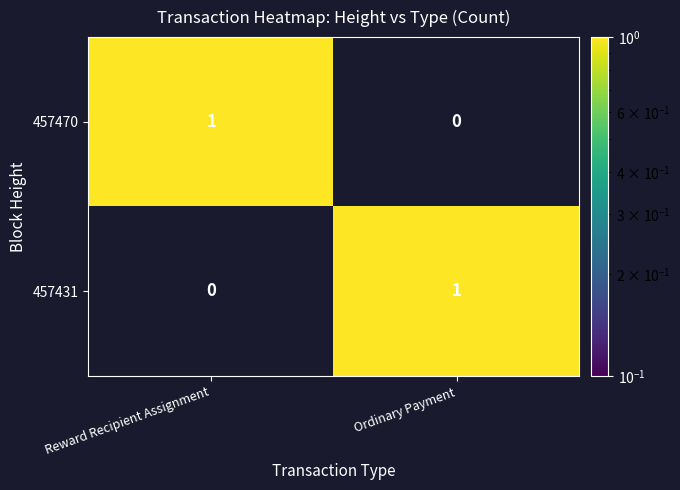

The value of 457470 at Ordinary Payment is 0. True or false?

True